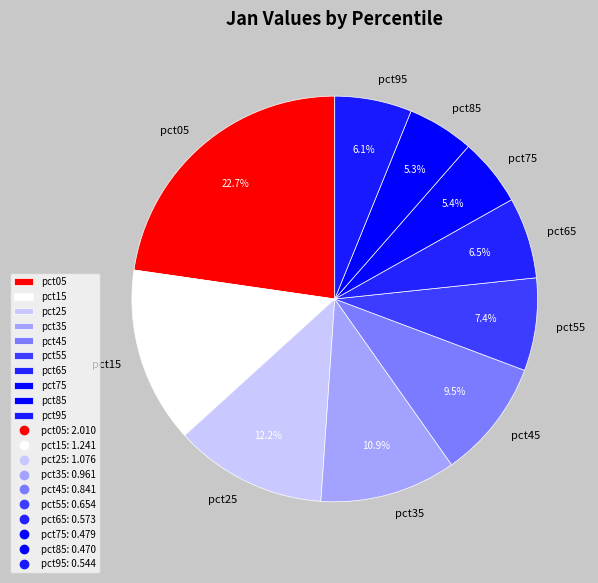

What is the largest slice in the pie chart?

pct05